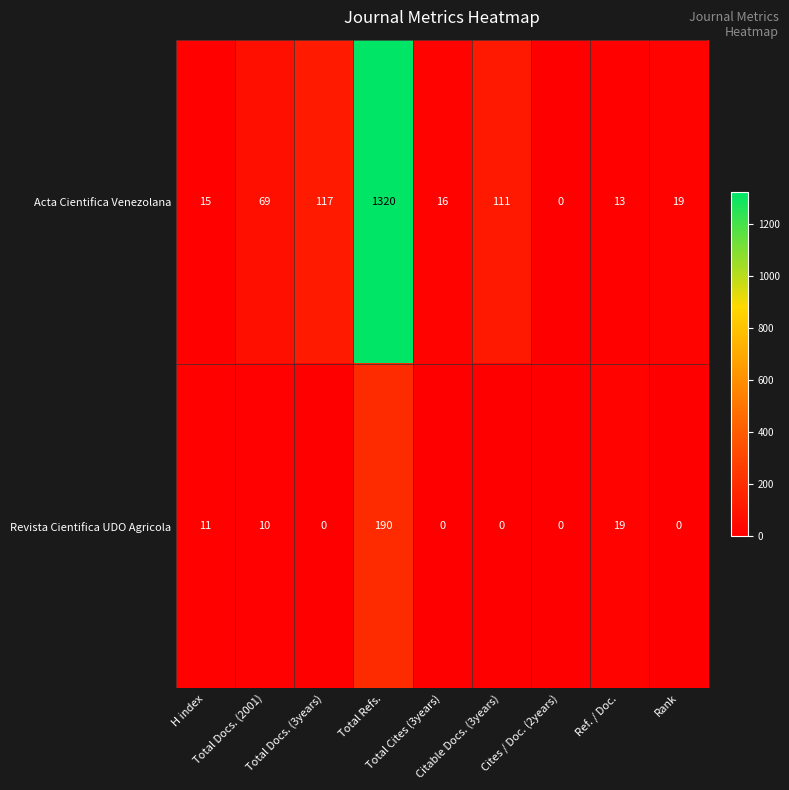

Which label corresponds to the largest value in the chart?

Total Refs.